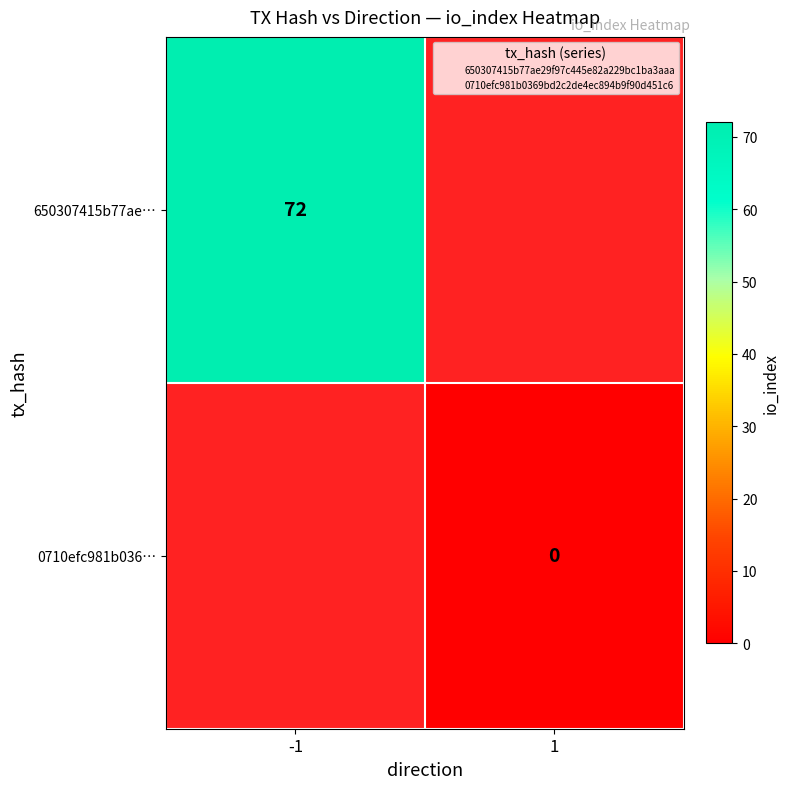

List the series in order of their overall mean, highest first.

650307415b77ae…, 0710efc981b036…